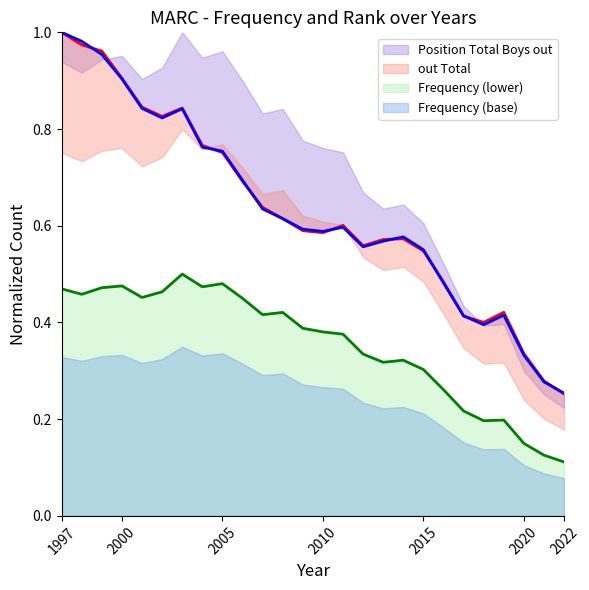

At which label does out Total reach its peak?

1997